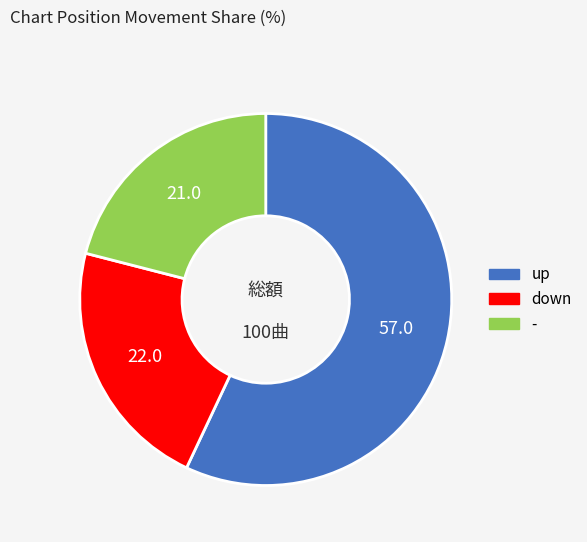

Count the number of slices in the pie.

3